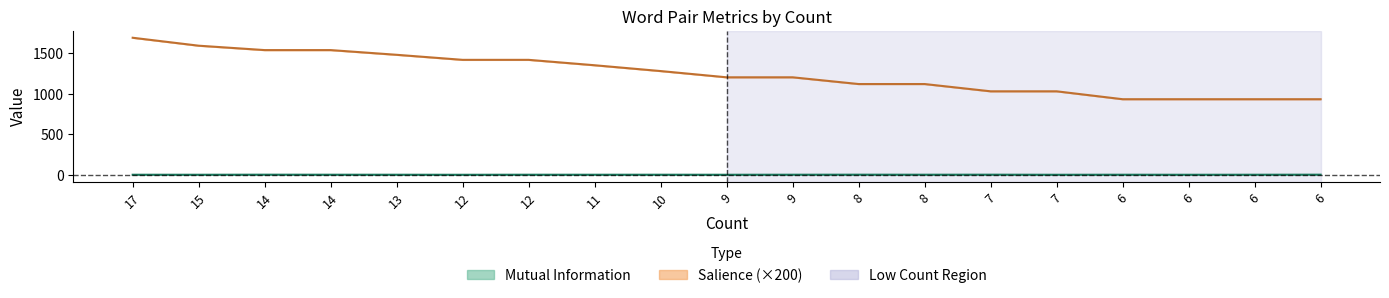

Rank the categories by value from lowest to highest.

6, 6, 6, 6, 7, 7, 8, 8, 9, 9, 10, 11, 12, 12, 13, 14, 14, 15, 17